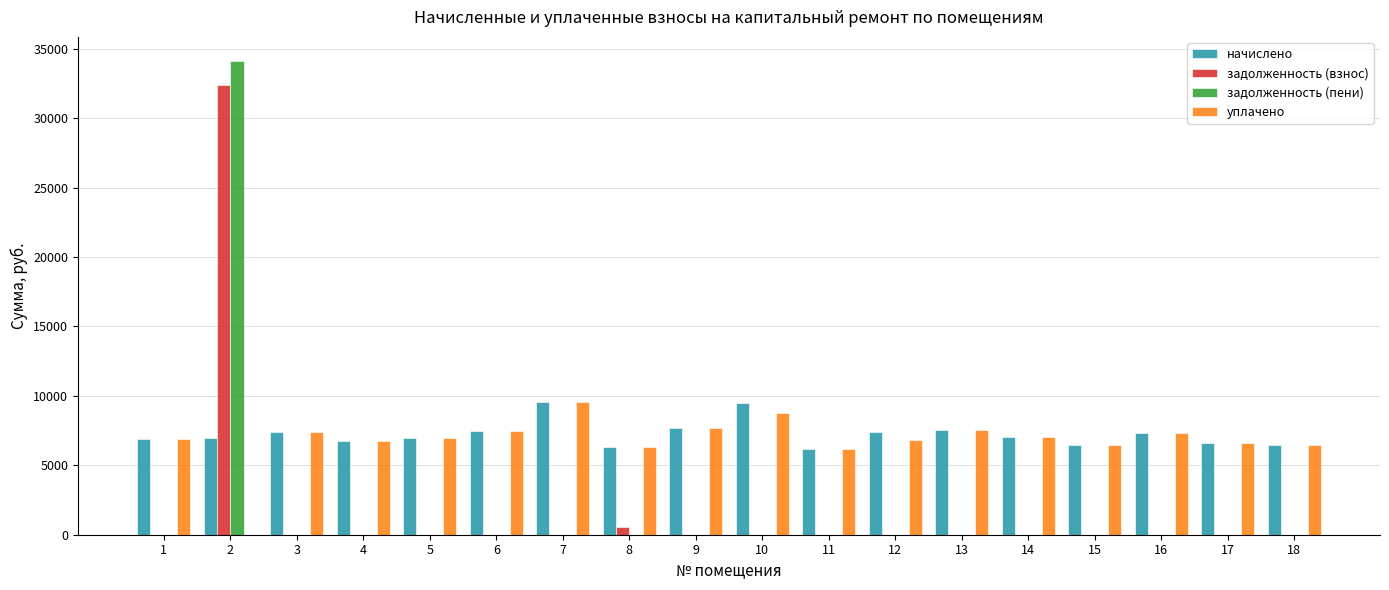

What is the sum of the уплачено values at 10 and 5?

15734.3